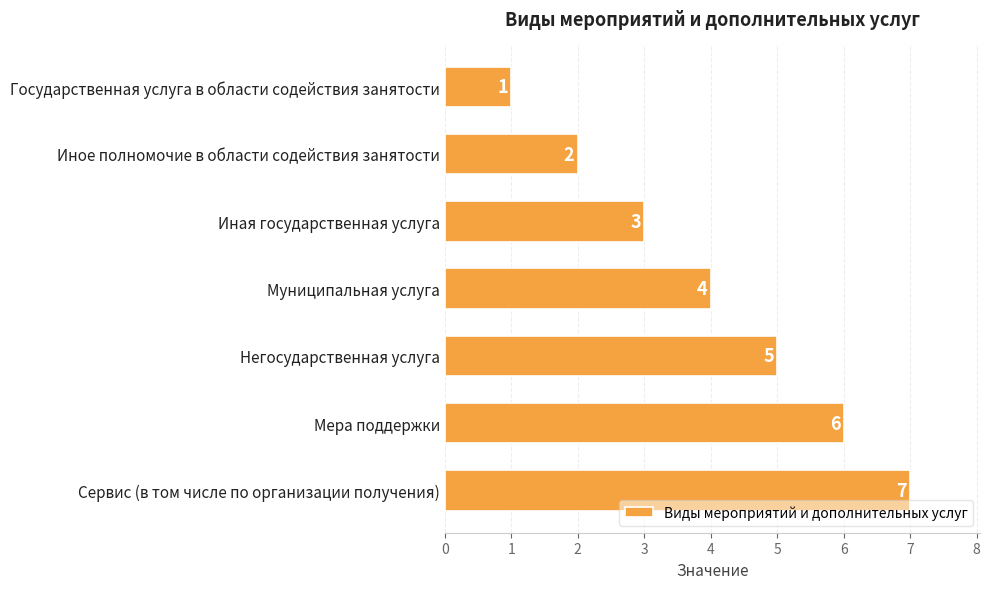

True or false: the data shows 6 at Мера поддержки.

True